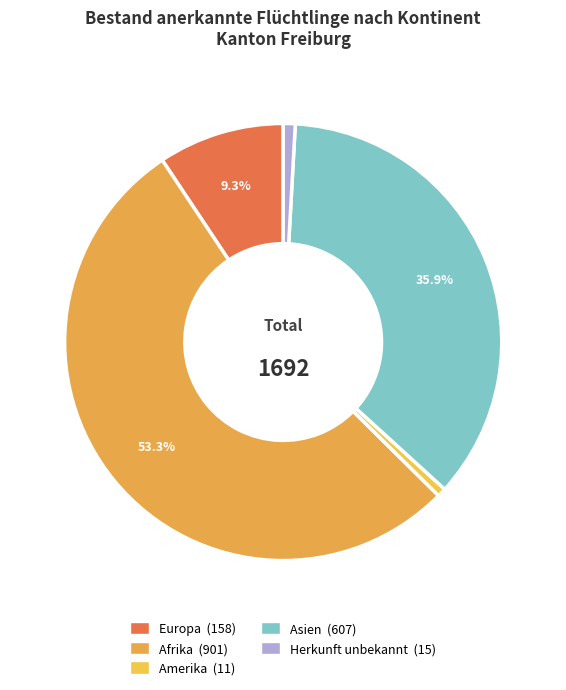

How many slices are in this pie chart?

5